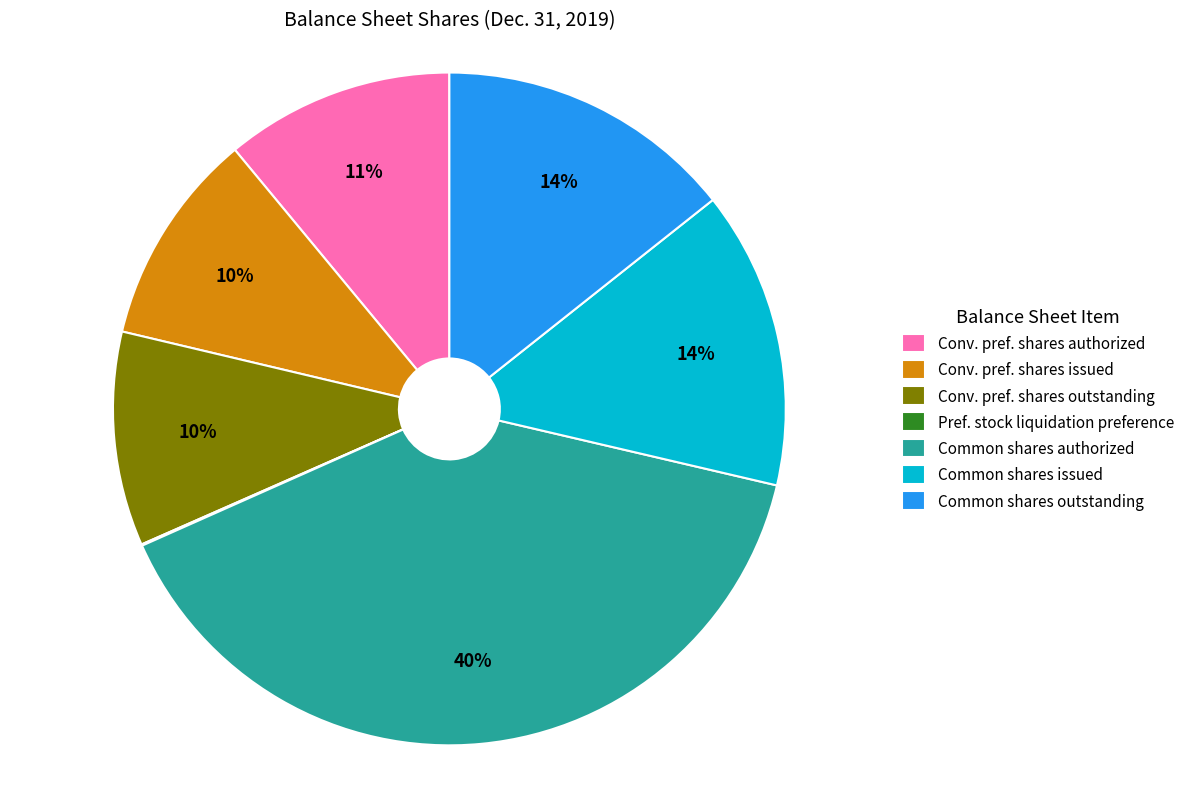

Combined, do Common shares authorized and Common shares outstanding account for over 50%?

Yes